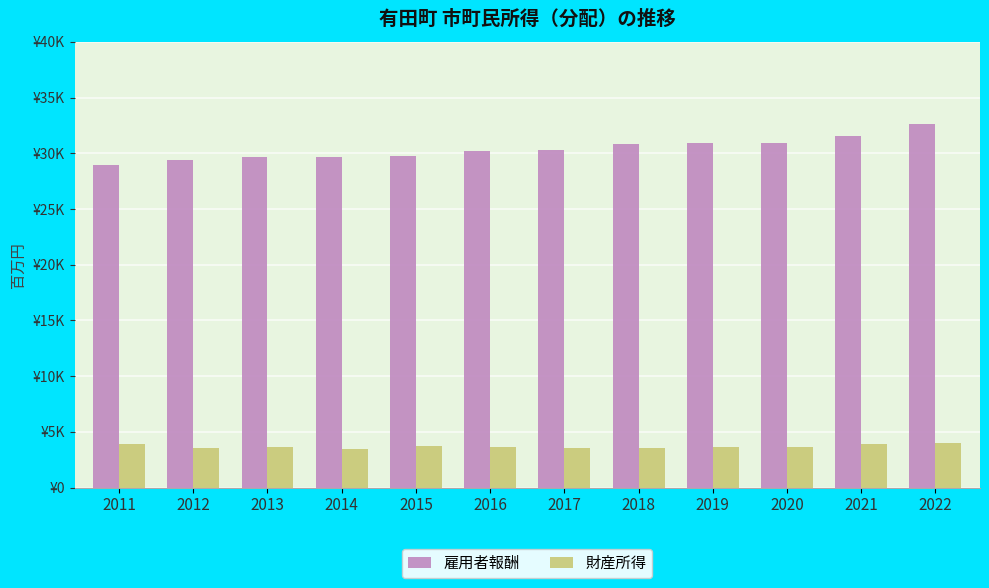

Where does the 雇用者報酬 series first go above 30332?

2017